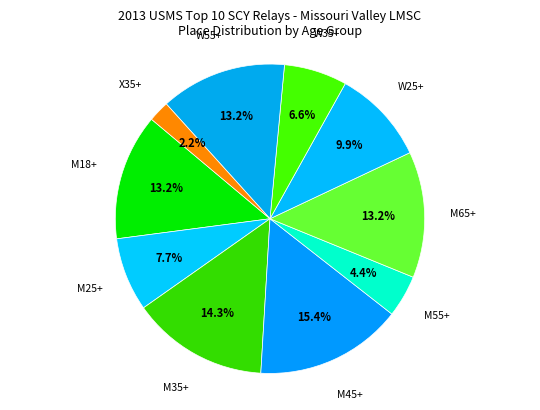

How much of the chart is everything except W35+?

93.4%